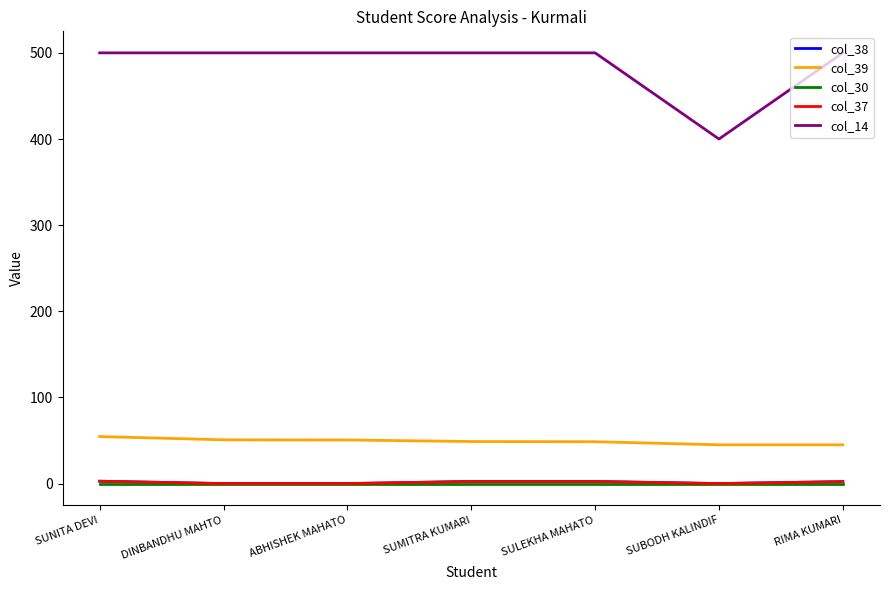

Which series has the largest total across all categories?

col_14